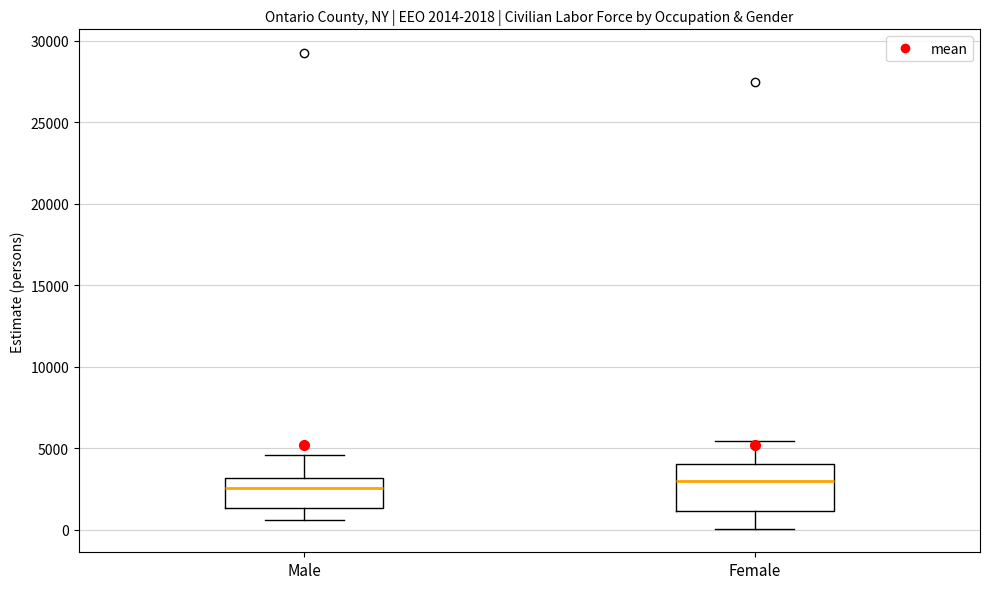

Which box is the tallest, from its lower edge to its upper edge?

Female